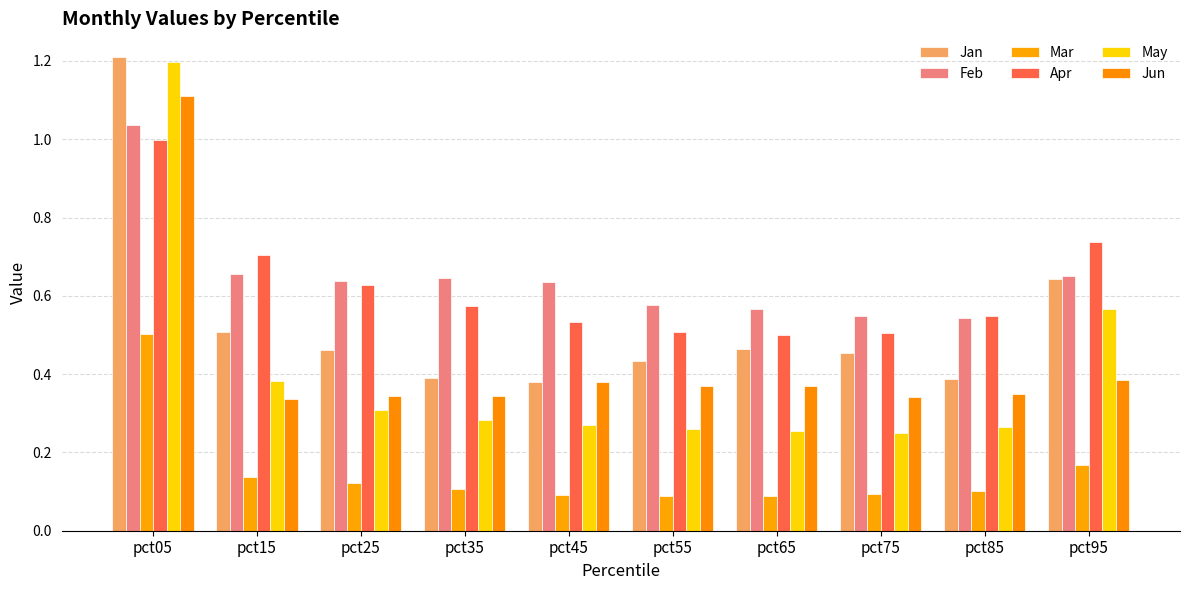

The value of Apr at pct85 is 0.5. True or false?

True